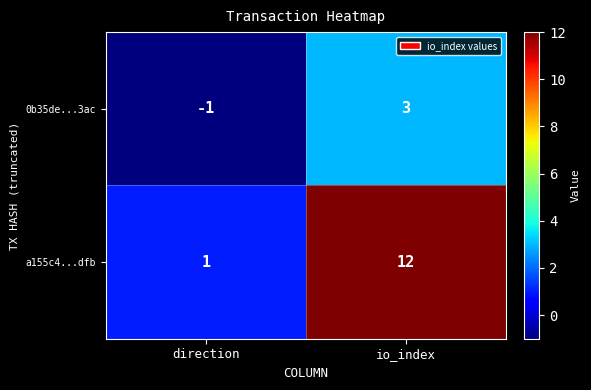

What is the difference between the a155c4...dfb values at io_index and direction?

11